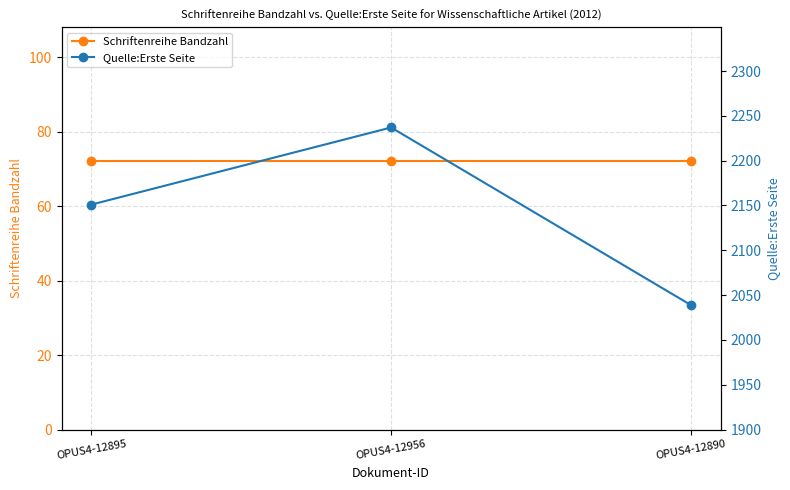

What are all the series names shown in the legend?

Schriftenreihe Bandzahl, Quelle:Erste Seite